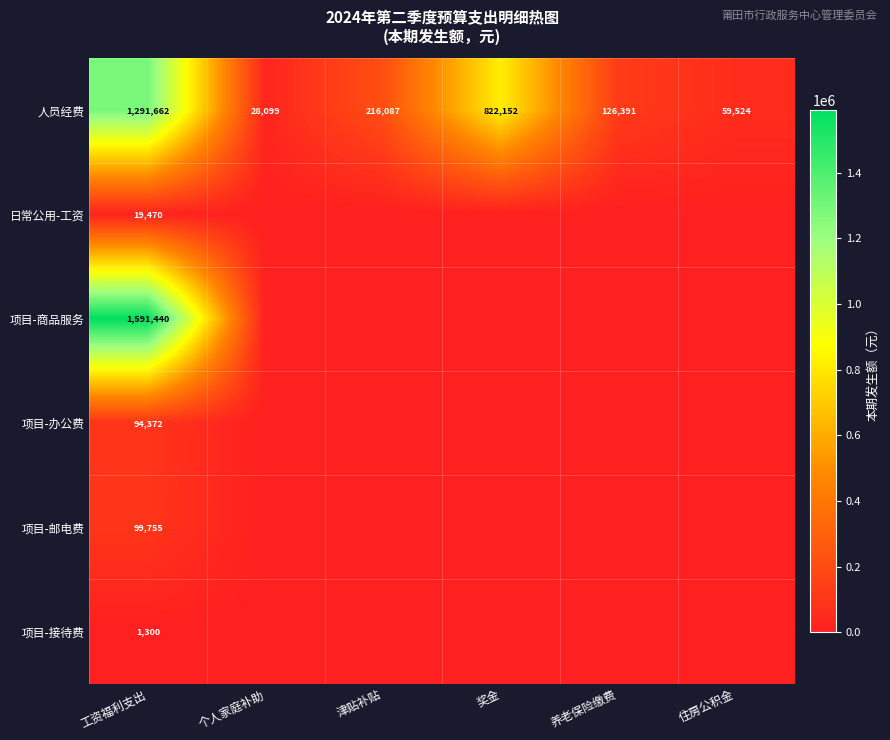

At which label is 人员经费 closest to 659880?

奖金